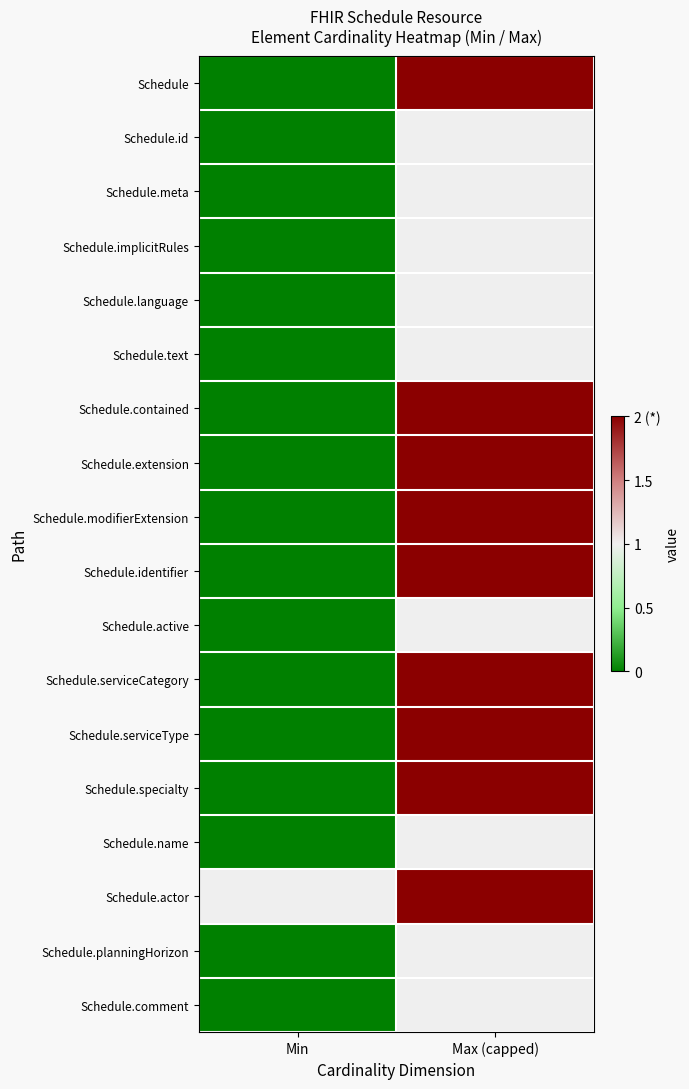

Count the number of categories in the chart.

2